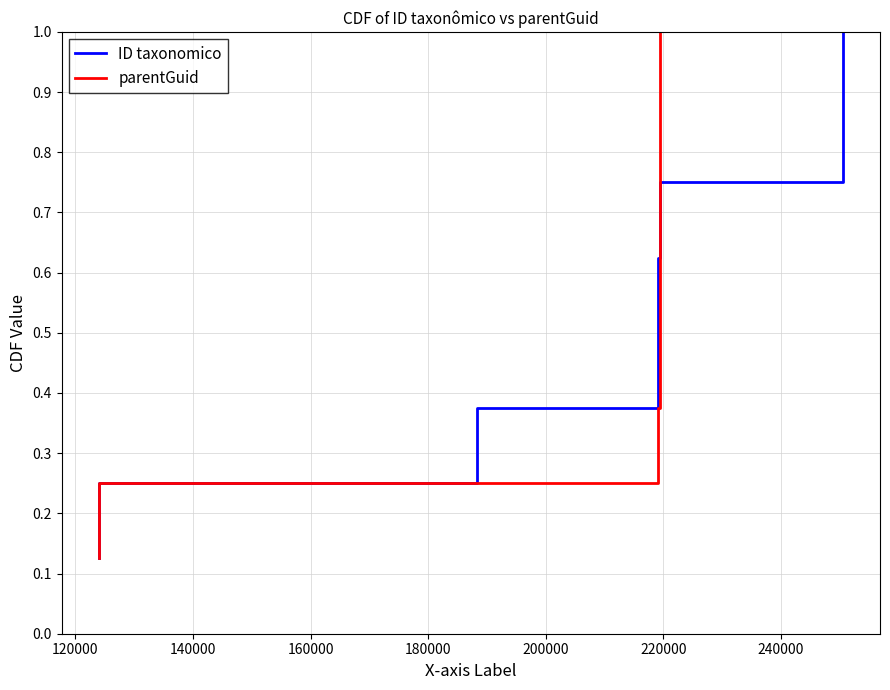

How many lines are shown in the chart?

2